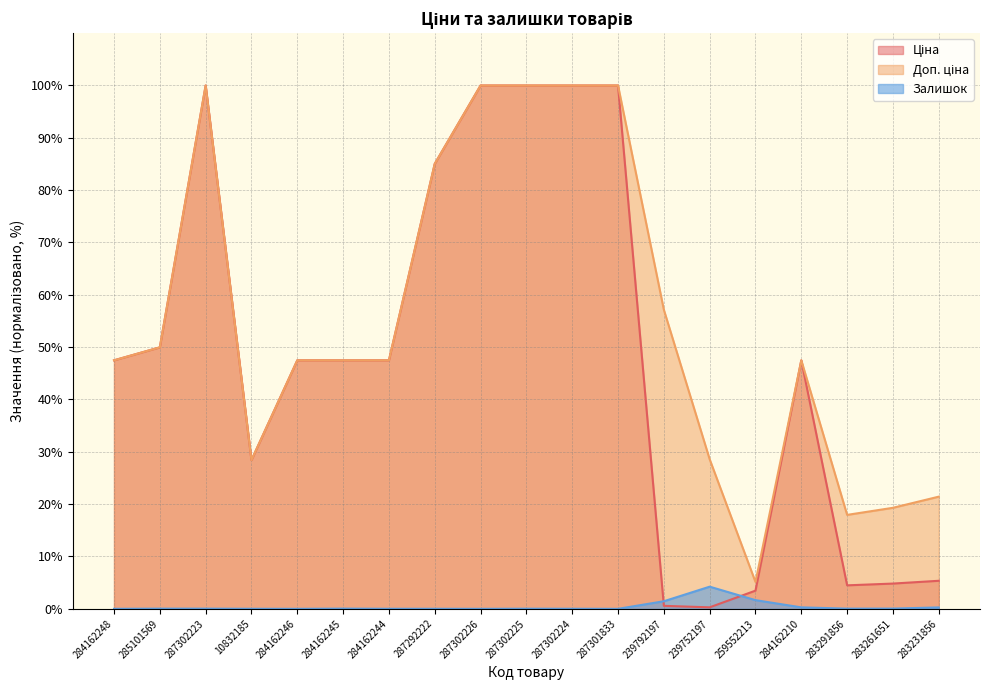

True or false: Доп. ціна and Залишок intersect in this chart.

False